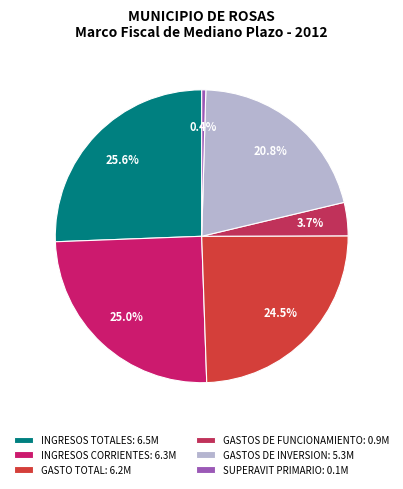

To the nearest percent, what is the combined percentage of GASTO TOTAL and GASTOS DE FUNCIONAMIENTO?

28%